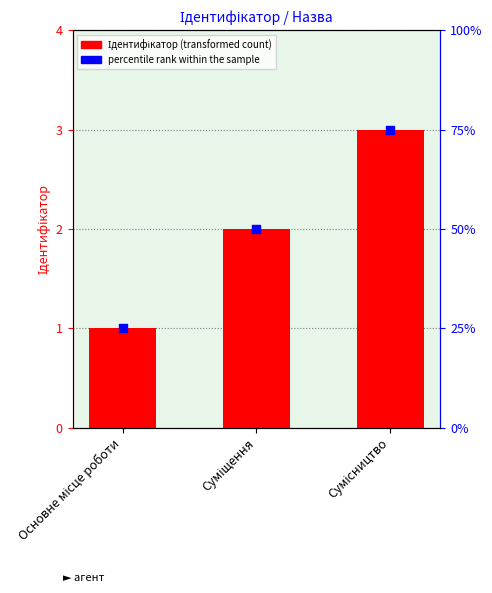

What are all the series names shown in the legend?

Ідентифікатор, percentile rank within the sample